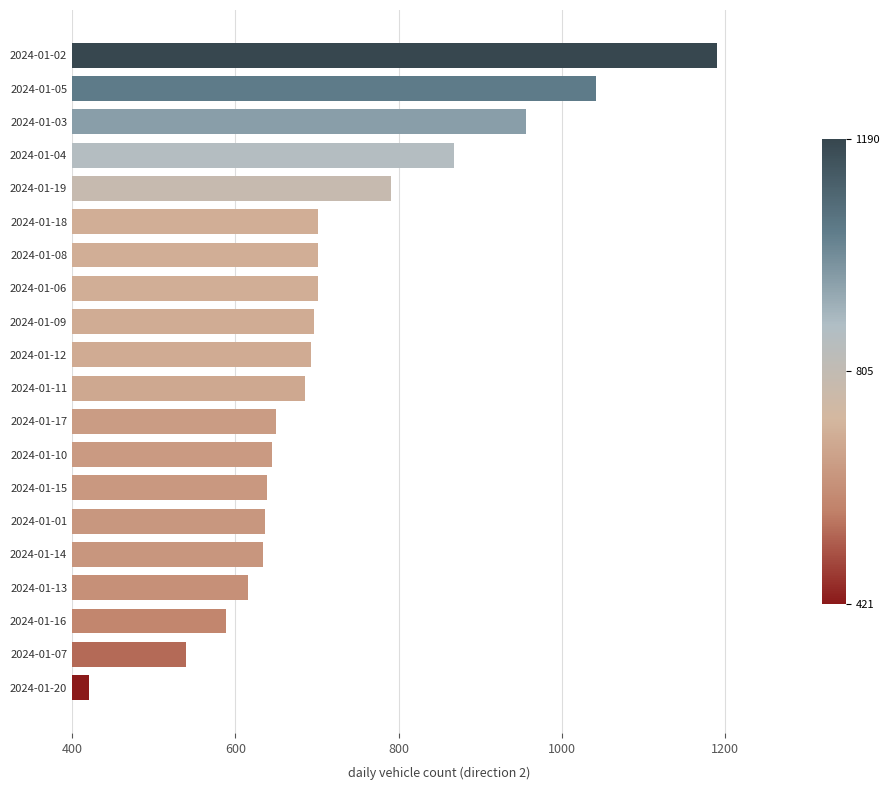

Read the value at 2024-01-17.

650